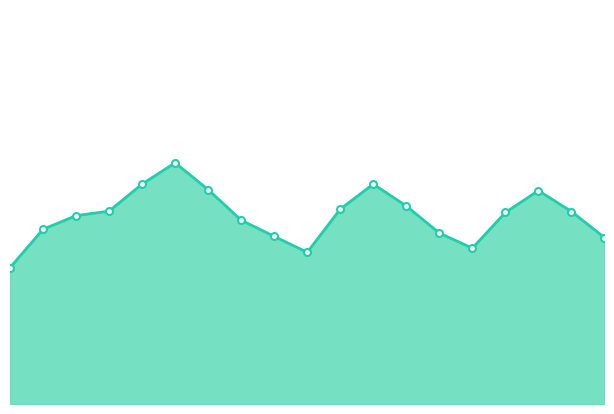

How many data points are less than 74?

7